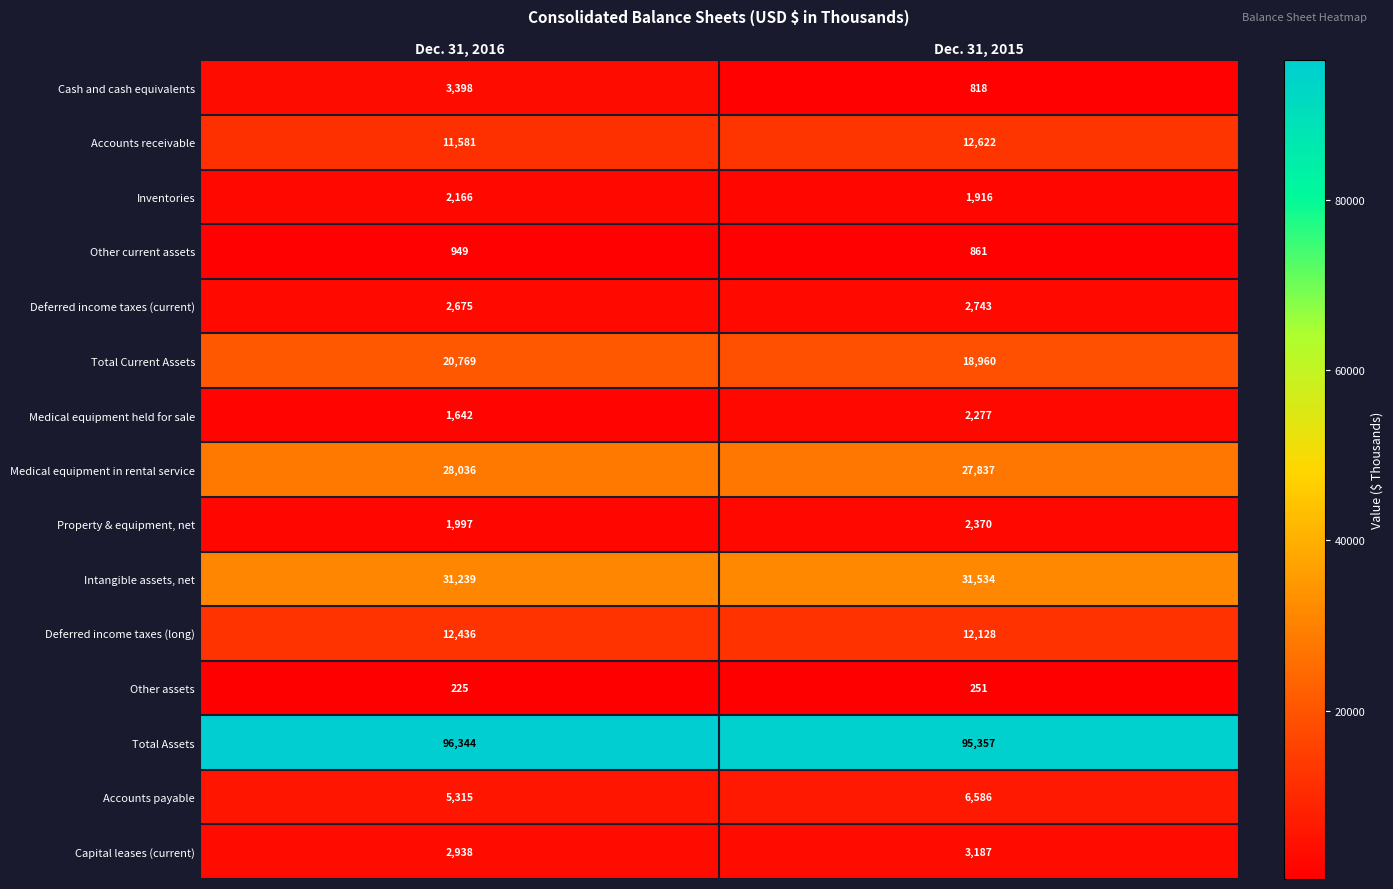

What is the smallest value displayed?

225